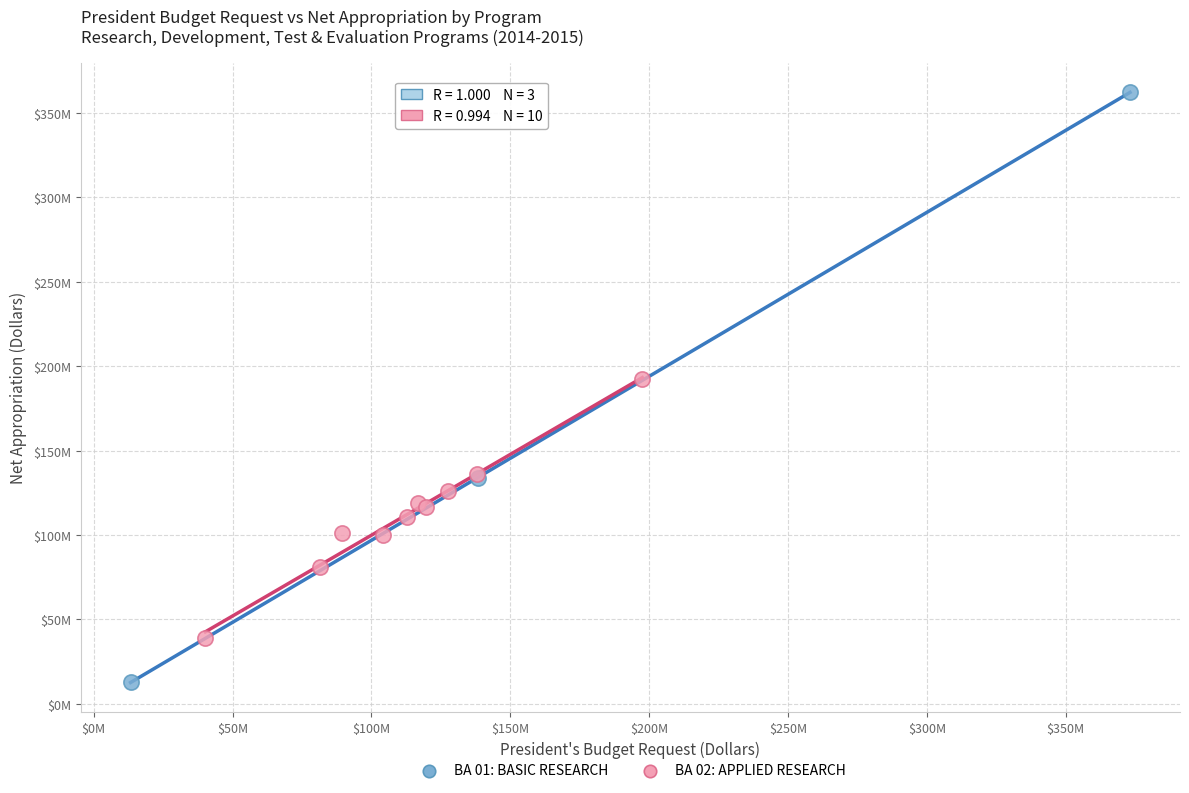

Which series has the largest Y range (max minus min)?

BA 01: BASIC RESEARCH